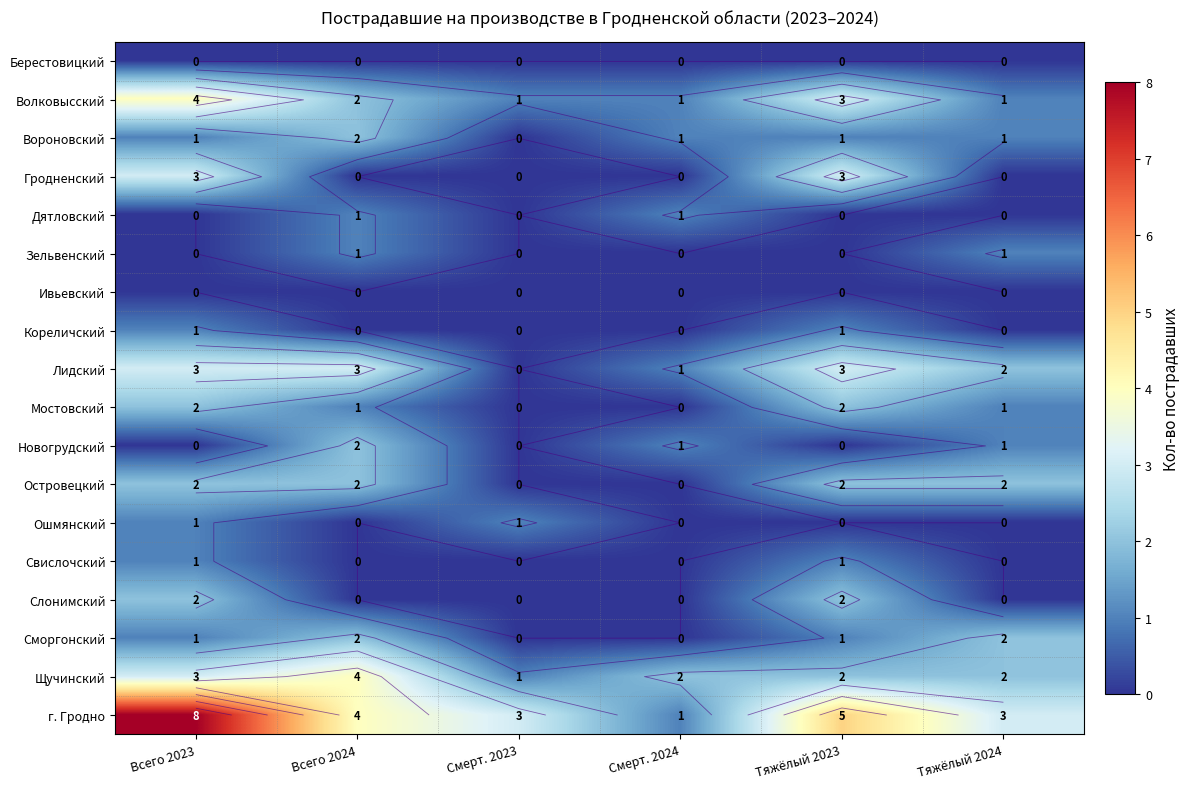

At how many categories does at least one series exceed 3?

3